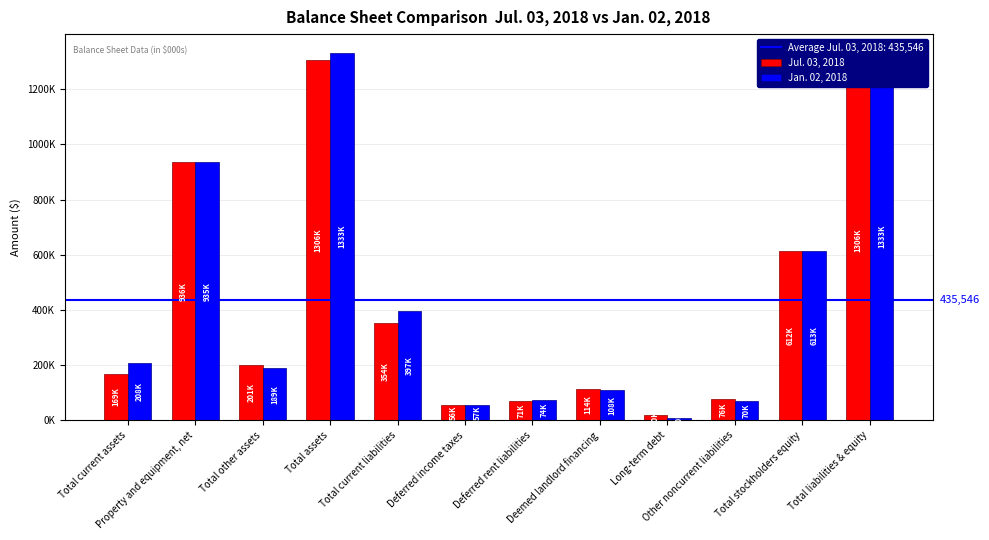

Rank the series at Total current liabilities from highest to lowest value.

Jan. 02, 2018, Jul. 03, 2018